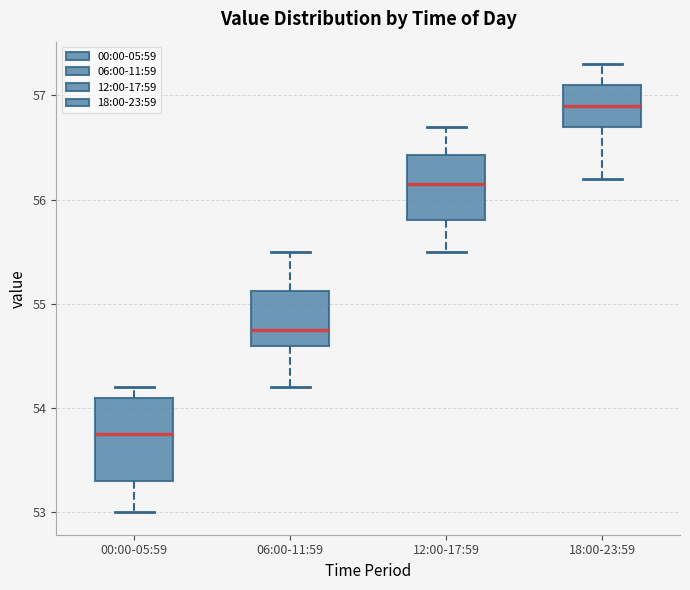

Which box has the lowest median line?

00:00-05:59